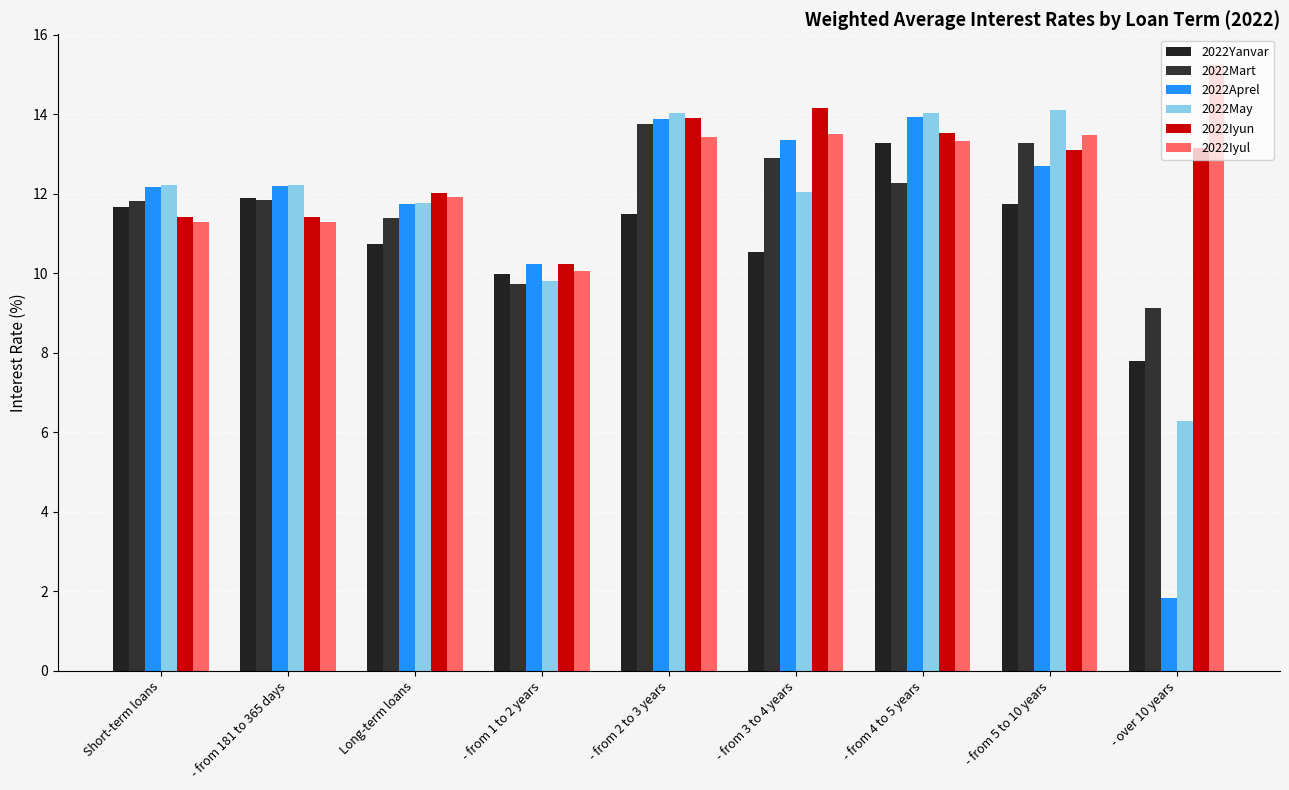

Count the number of categories in the chart.

9